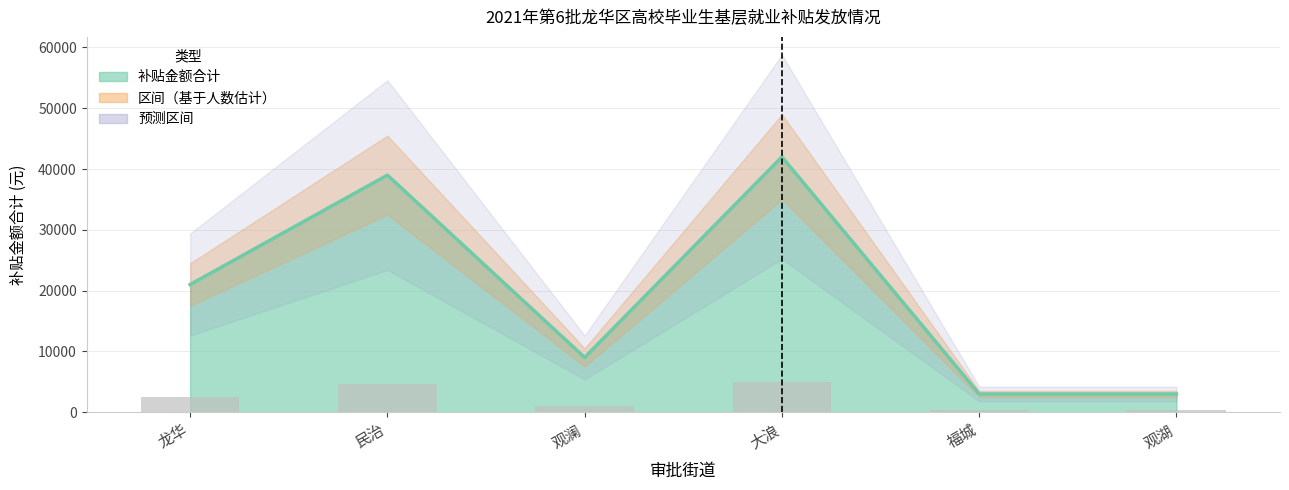

Between 龙华 and 民治, which series saw the biggest shift?

补贴金额合计（线）